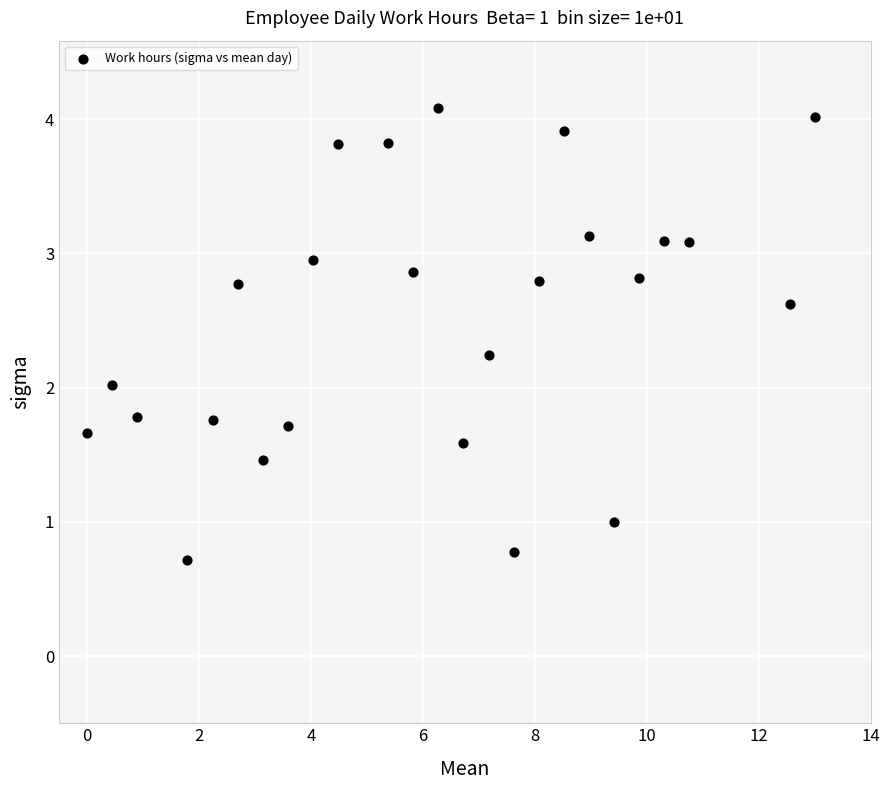

What is the range of X values (max minus min)?

13.0